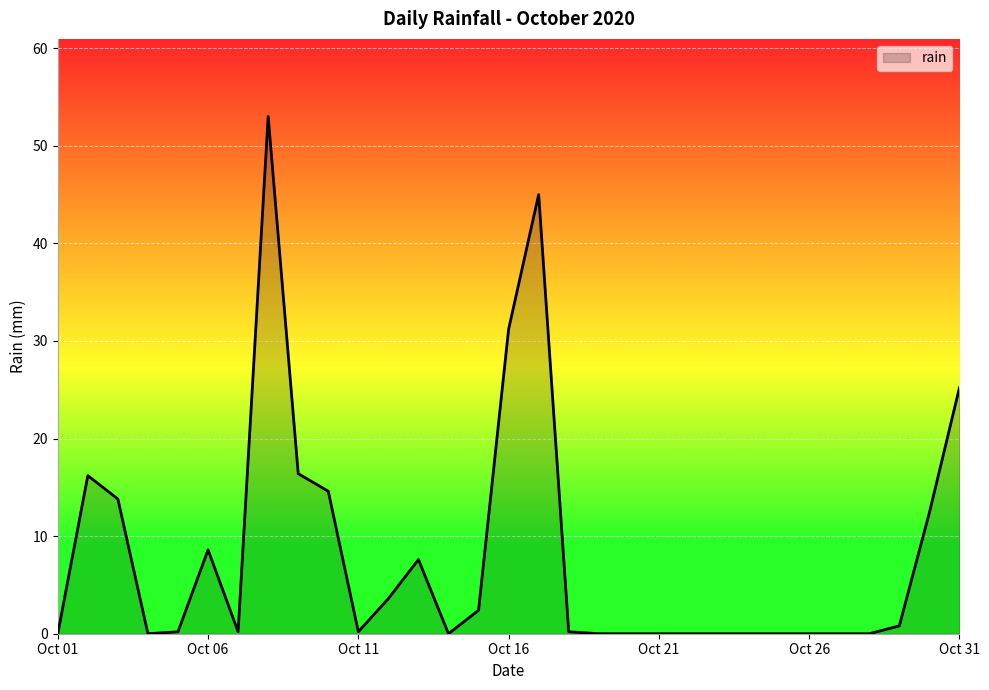

How many distinct data groups are displayed?

1